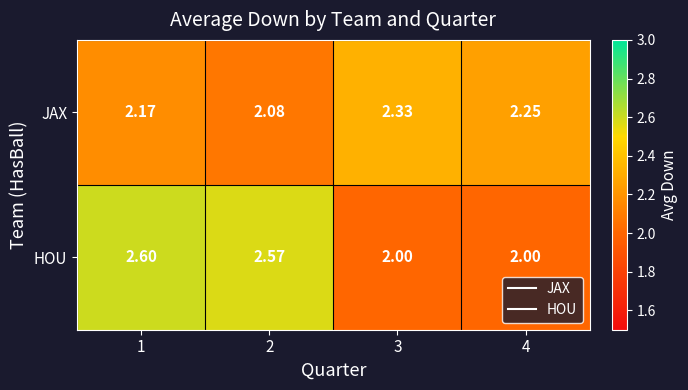

Between 1 and 2, which series saw the biggest shift?

JAX